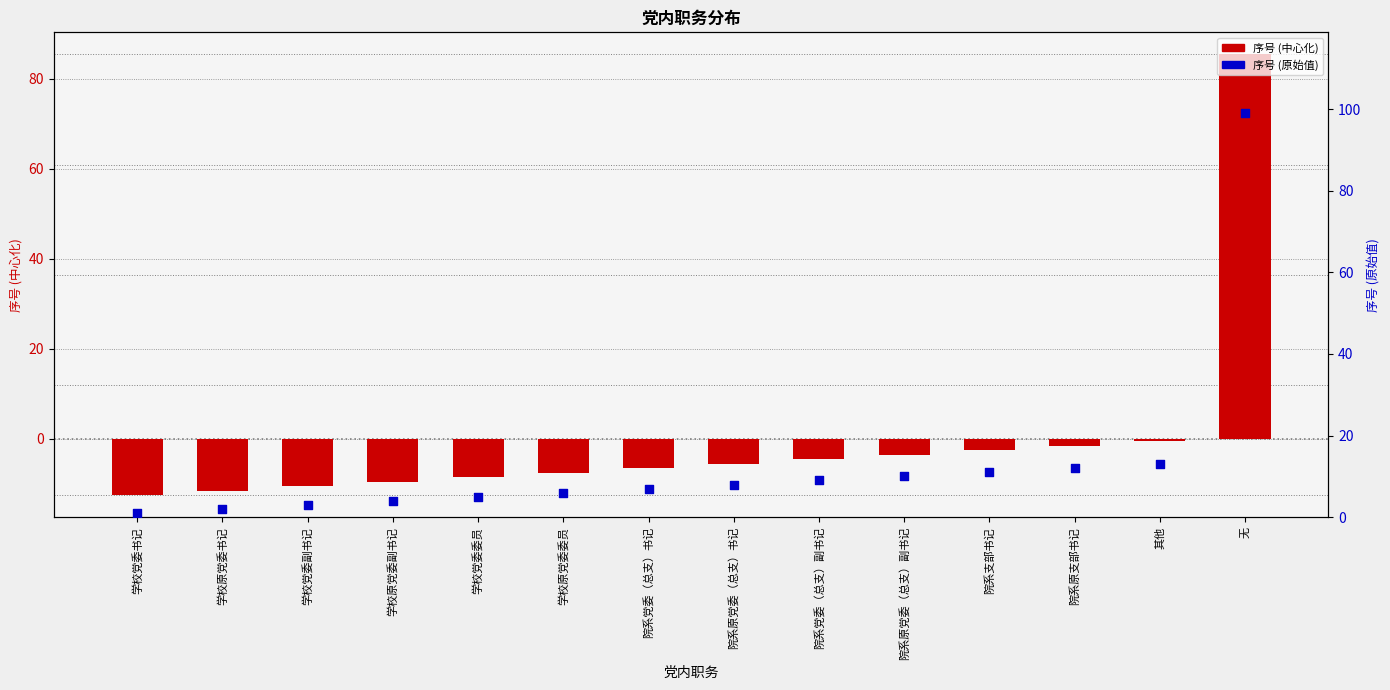

Which series has the widest spread of Y values?

序号 (centered)